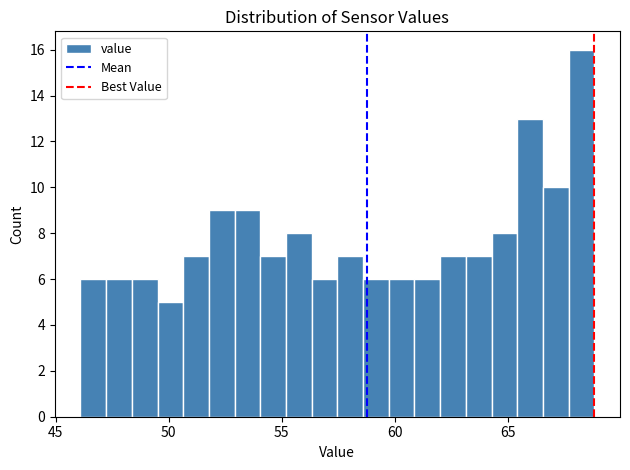

Read against the x-axis, roughly where is the centre of the tallest bar?

68.0